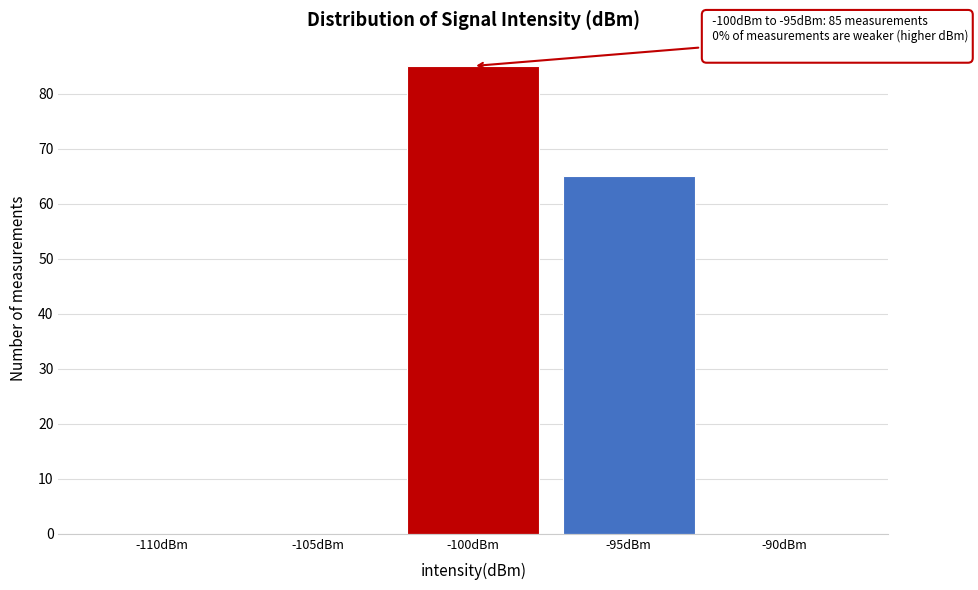

Reading left to right, list all the values displayed in this chart.

-110dBm=0	-105dBm=0	-100dBm=85	-95dBm=65	-90dBm=0